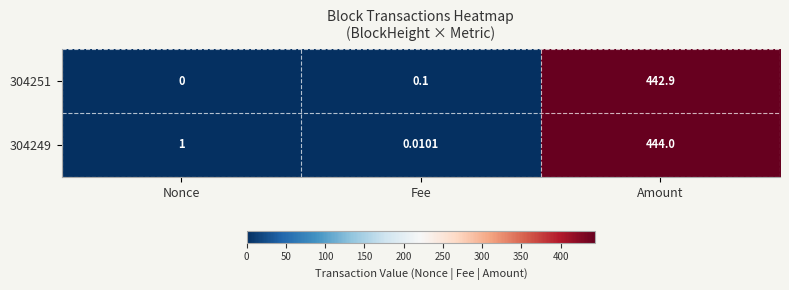

At which label does 304249 reach its peak?

Amount